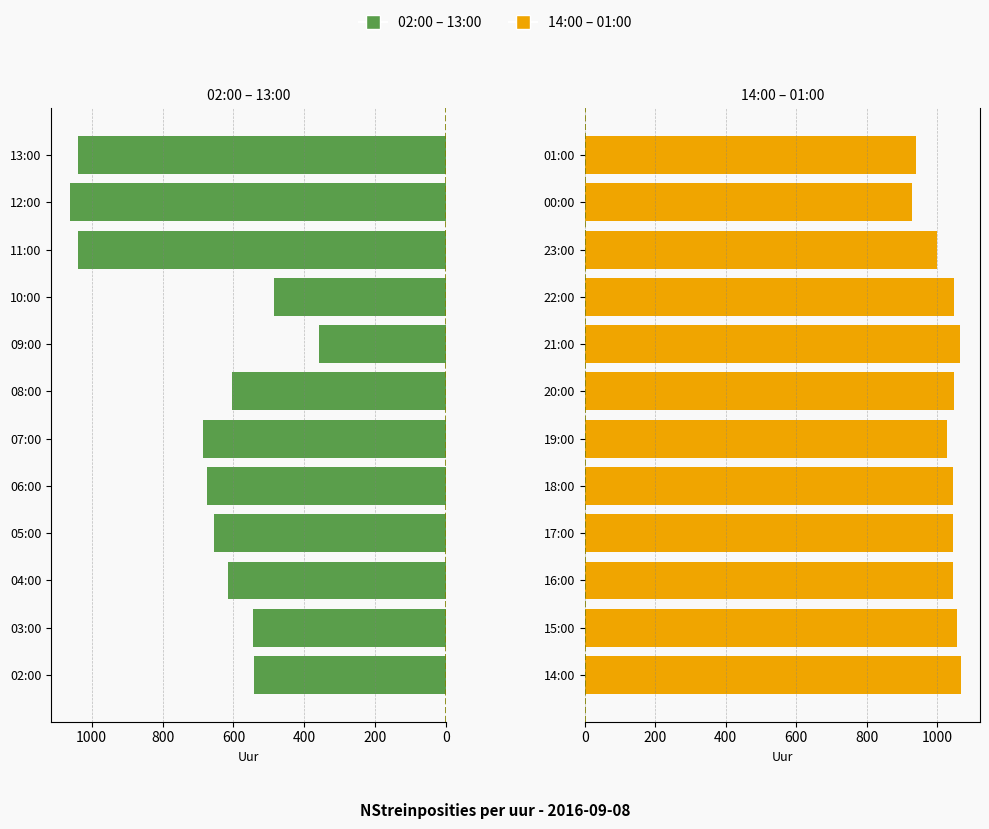

What is the spread (max minus min) of values at 11?

97